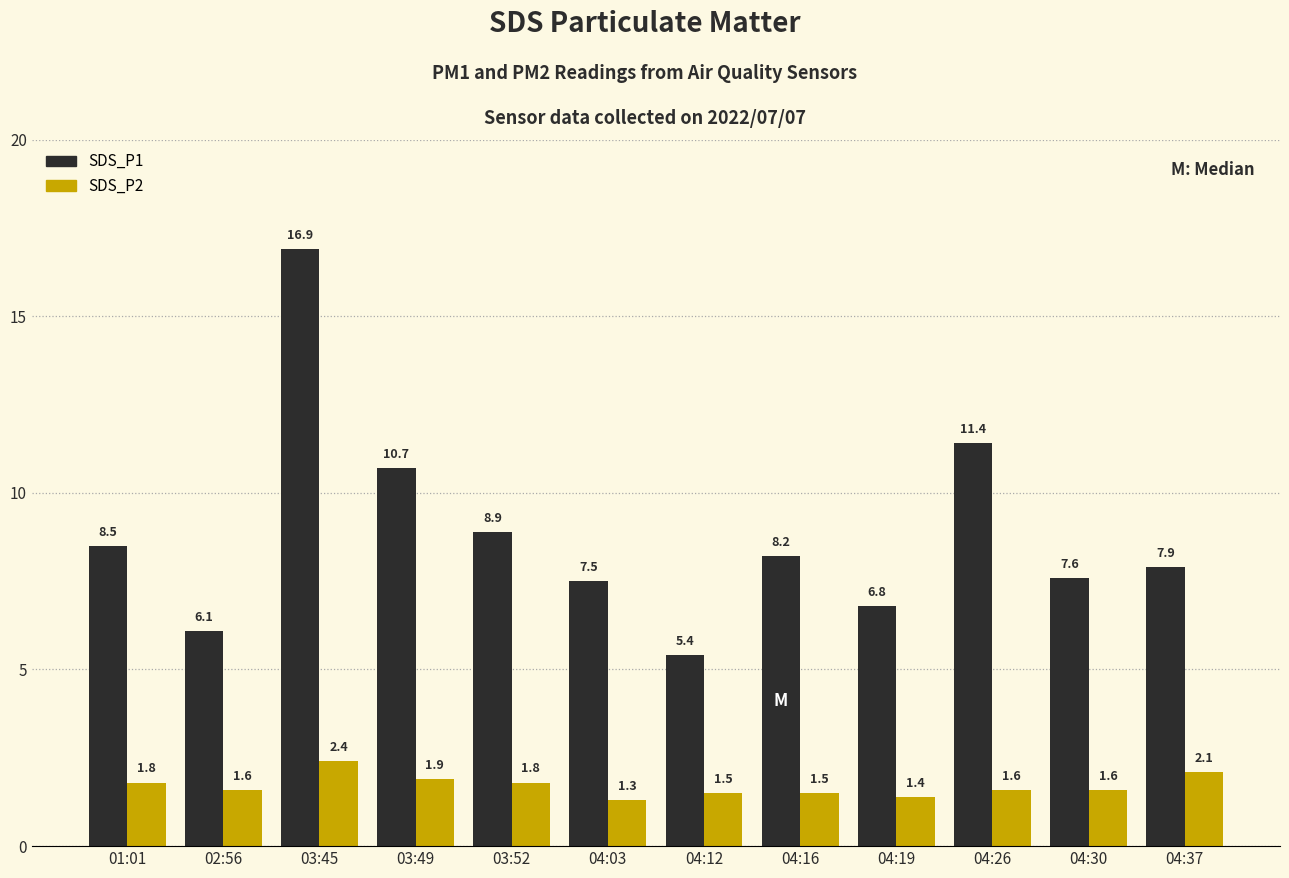

At 04:26, list the series in order from smallest to largest.

SDS_P2, SDS_P1